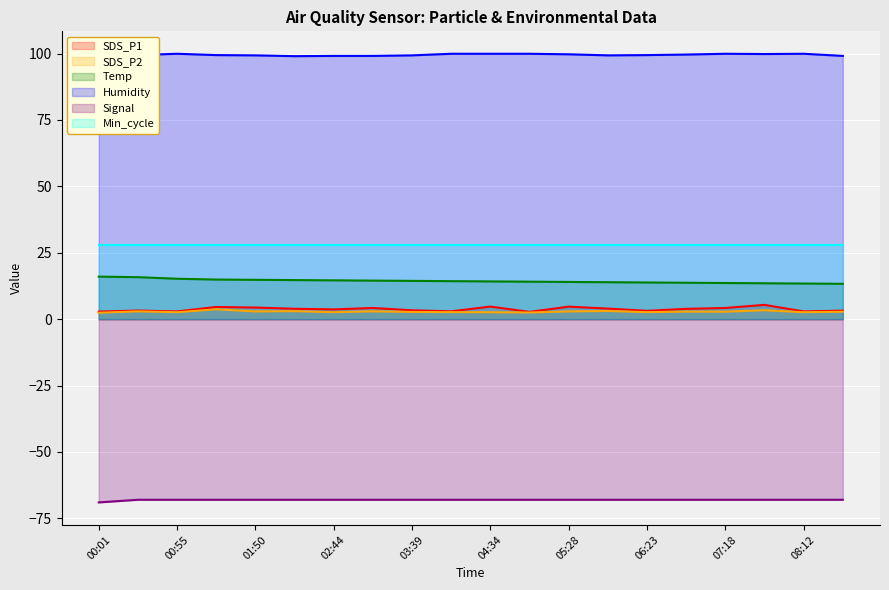

What is the label of the 18th point from the right?

00:55